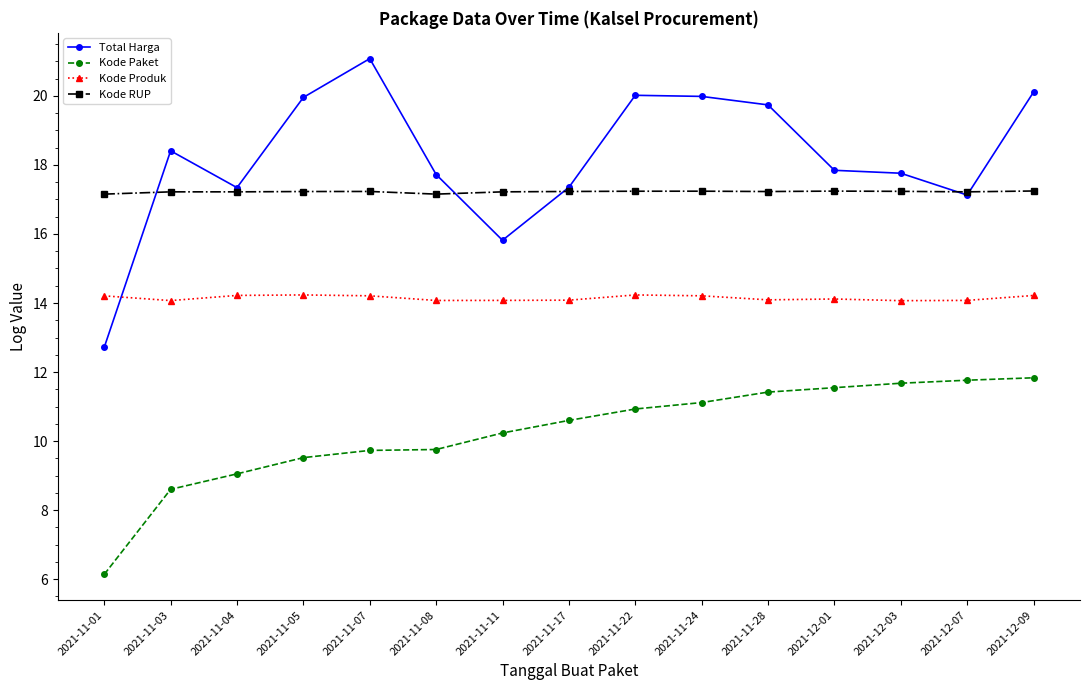

Which series has the largest total across all categories?

Total Harga